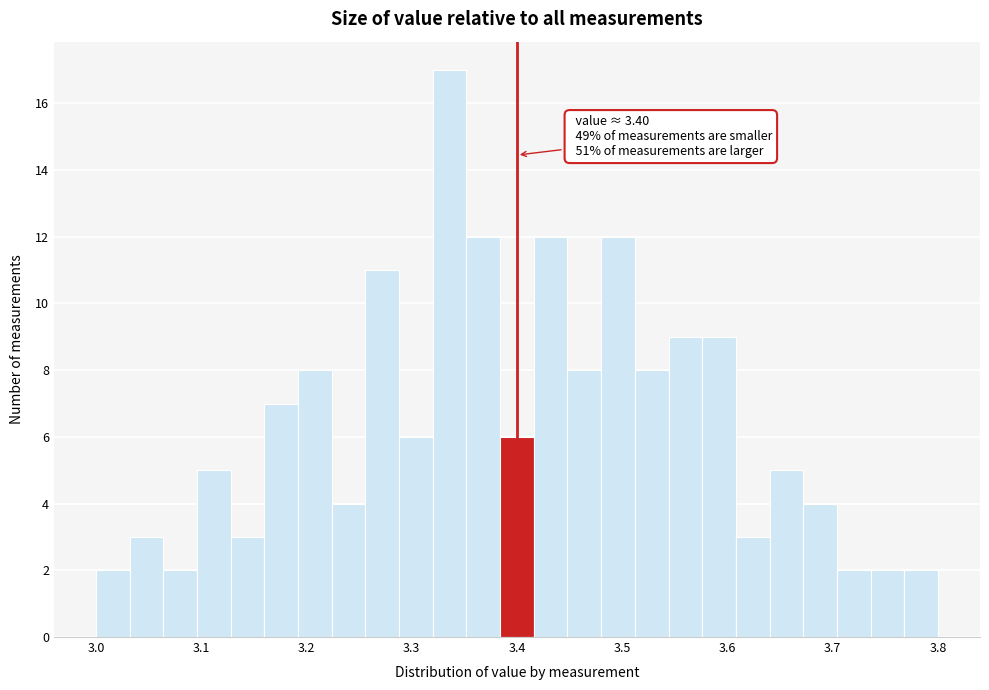

Around what value on the x-axis is the tallest bar? Give the approximate position of its centre, as read against the axis.

3.34